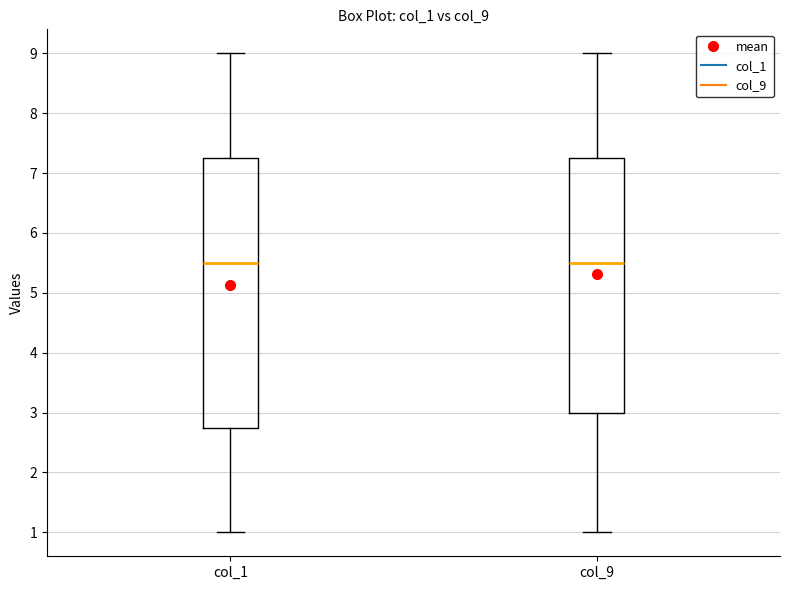

Reading left to right, read every box against the y-axis: the position of its median line, the range the box covers, and the ends of its whiskers. The values are not printed on the chart, so give them approximately, as read against the axis.

col_1: median 5.5, box 2.8 to 7.3, whiskers 1.0 to 9.0
col_9: median 5.5, box 3.0 to 7.3, whiskers 1.0 to 9.0